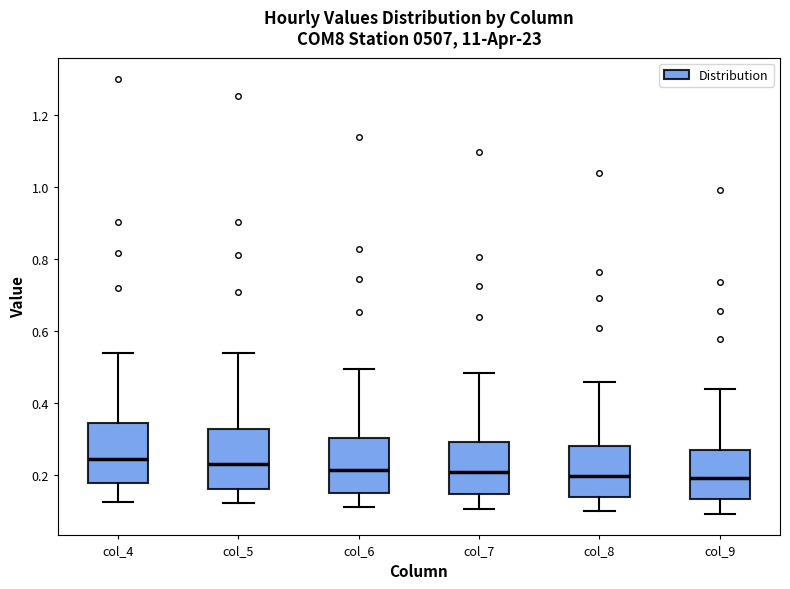

Reading left to right, read every box against the y-axis: the position of its median line, the range the box covers, and the ends of its whiskers. The values are not printed on the chart, so give them approximately, as read against the axis.

col_4: median 0.24, box 0.18 to 0.34, whiskers 0.12 to 0.54
col_5: median 0.24, box 0.16 to 0.32, whiskers 0.12 to 0.54
col_6: median 0.22, box 0.14 to 0.30, whiskers 0.12 to 0.50
col_7: median 0.20, box 0.14 to 0.30, whiskers 0.10 to 0.48
col_8: median 0.20, box 0.14 to 0.28, whiskers 0.10 to 0.46
col_9: median 0.20, box 0.14 to 0.26, whiskers 0.10 to 0.44